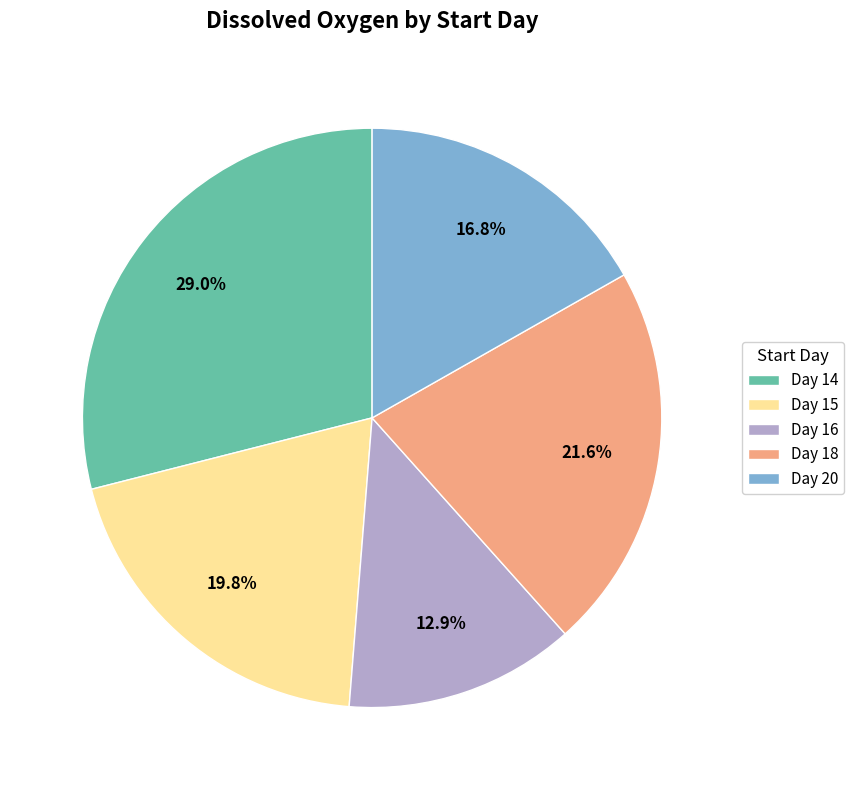

Rank the categories by value from lowest to highest.

Day 16, Day 20, Day 15, Day 18, Day 14